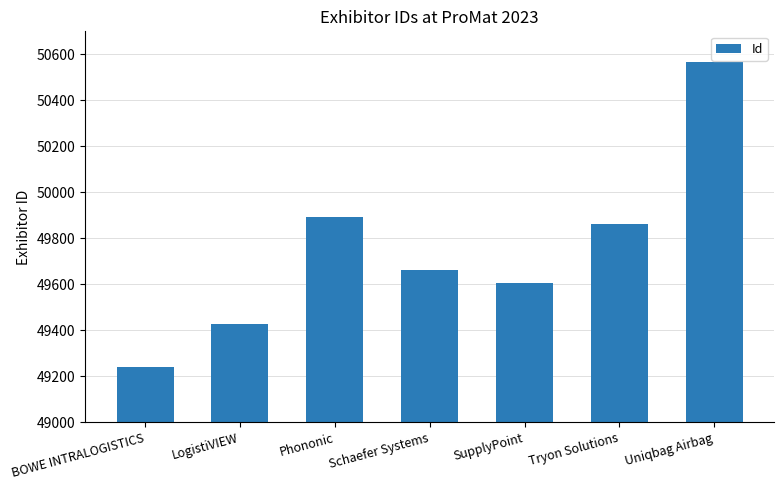

Reading right to left, transcribe all the data shown in this chart.

50565	49864	49608	49661	49891	49430	49240